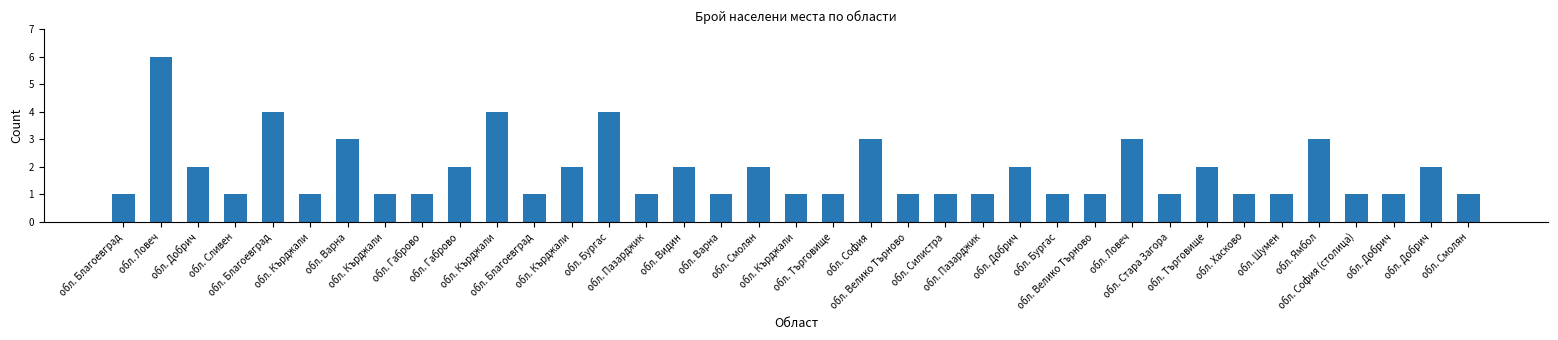

Which has a higher value, обл. Габрово or обл. Благоевград?

обл. Благоевград